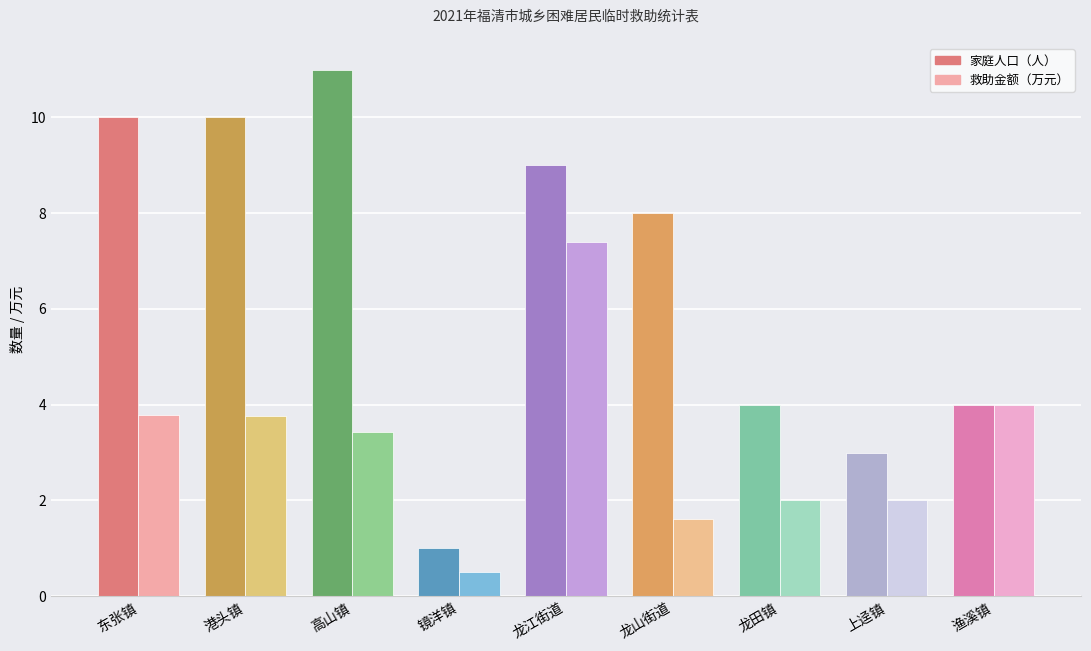

How many groups of bars are there?

9